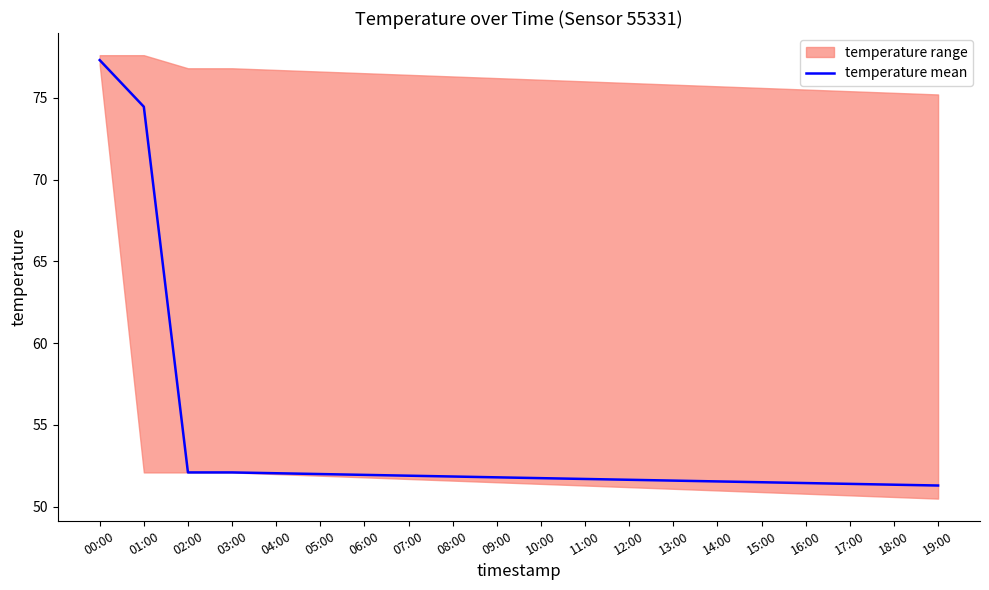

What is the smallest value displayed?

51.3